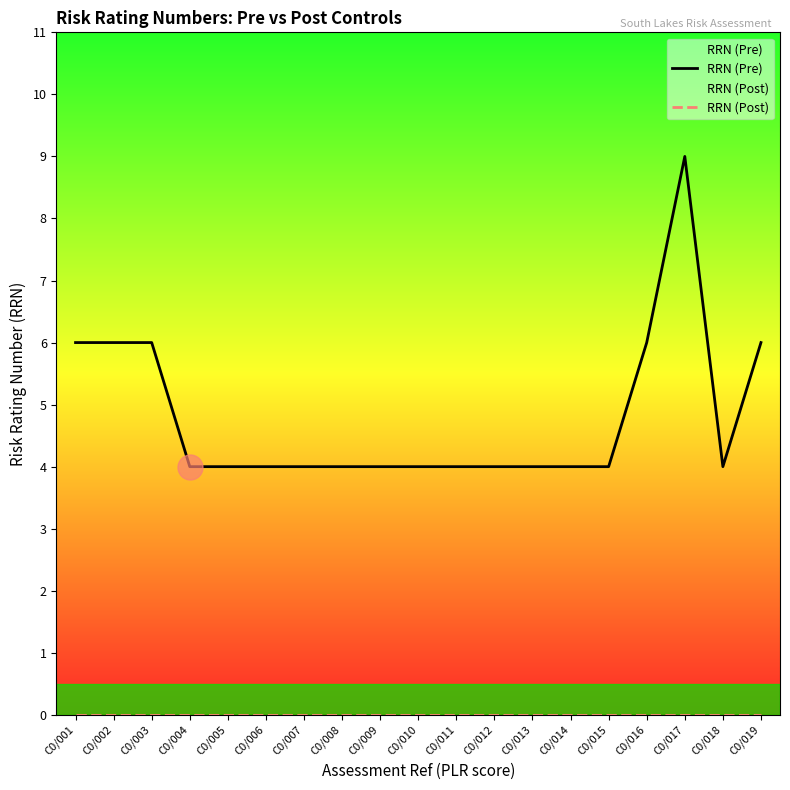

The value of RRN (Pre) at C0/004 is 5. True or false?

False